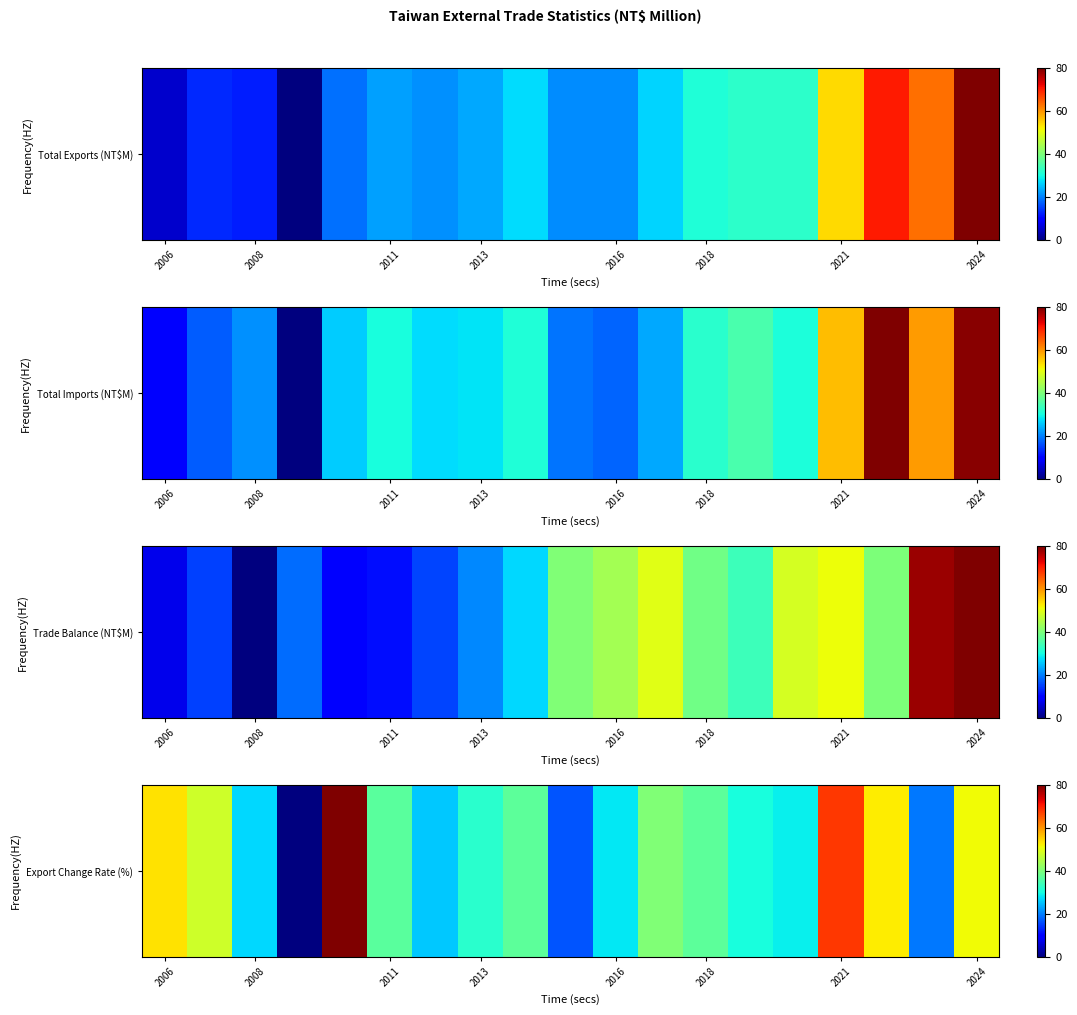

Count the number of values greater than 36.

10